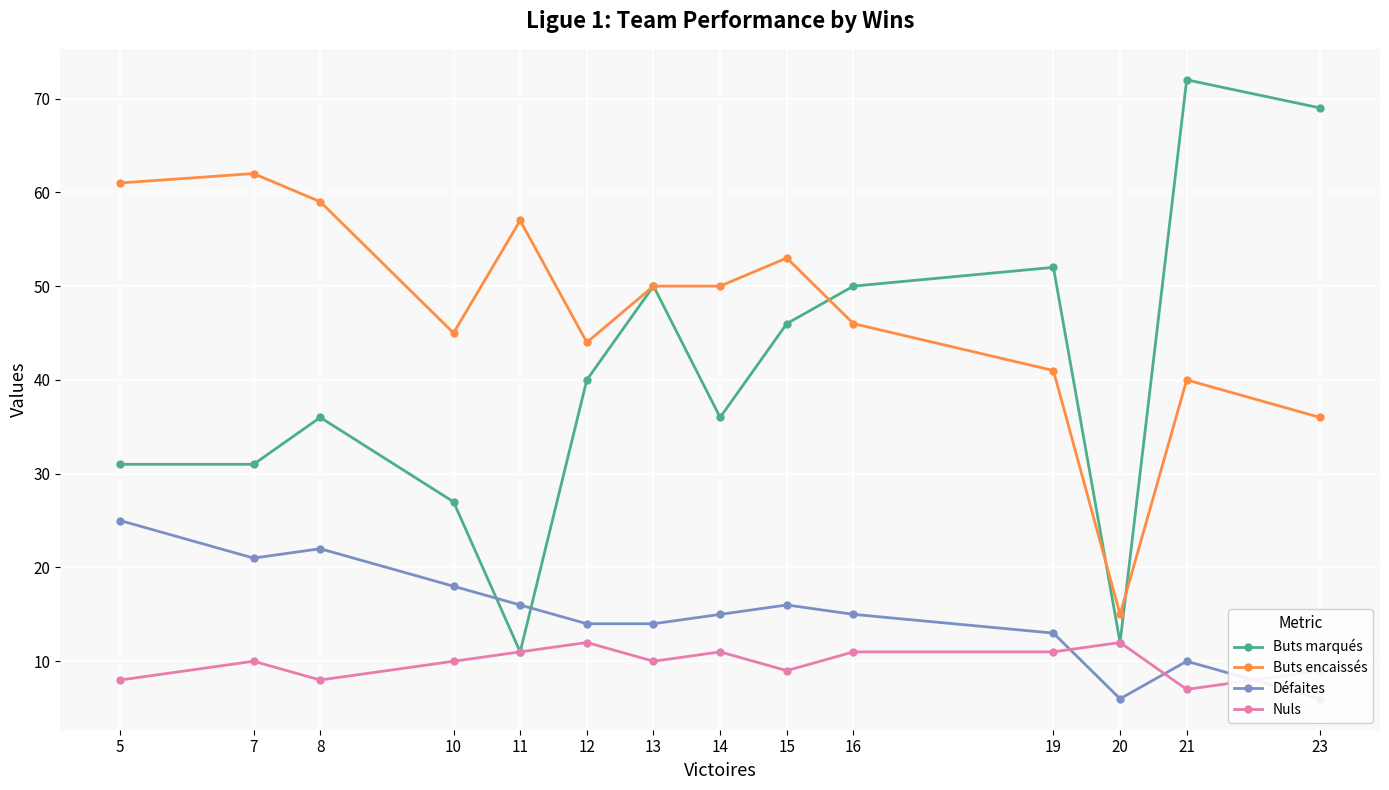

Where is Défaites nearest to the value 15?

14